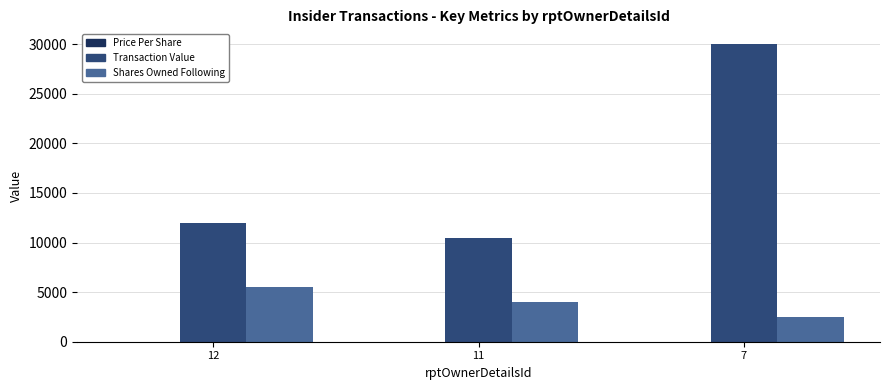

Which series changed the most between 11 and 7?

Transaction Value